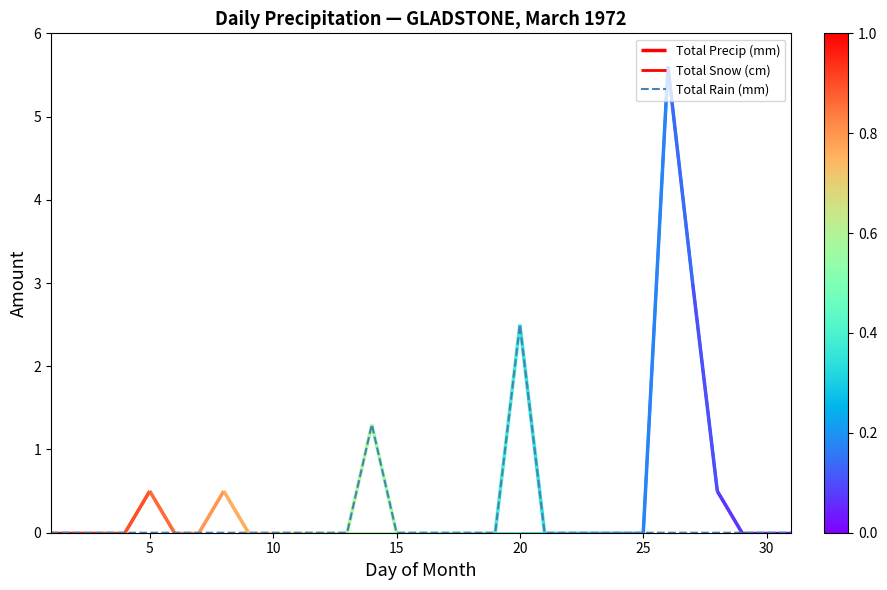

How many categories are shown in the chart?

31